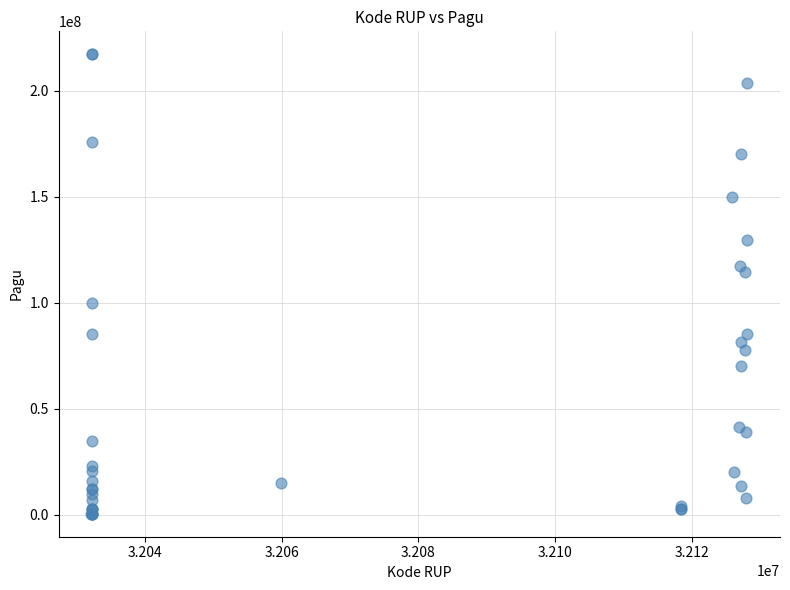

What Y value in the scatter plot is closest to 108830000?

114296000